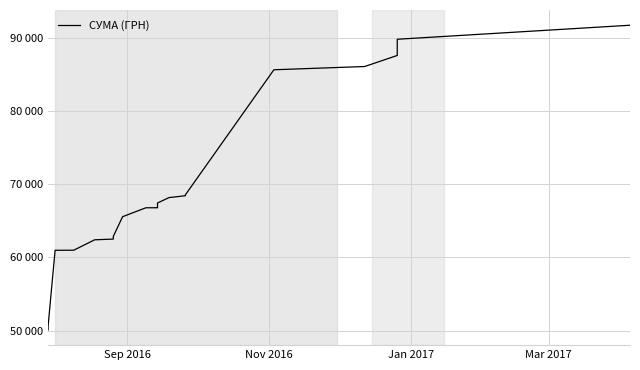

What is the minimum value shown in the chart?

50096.4